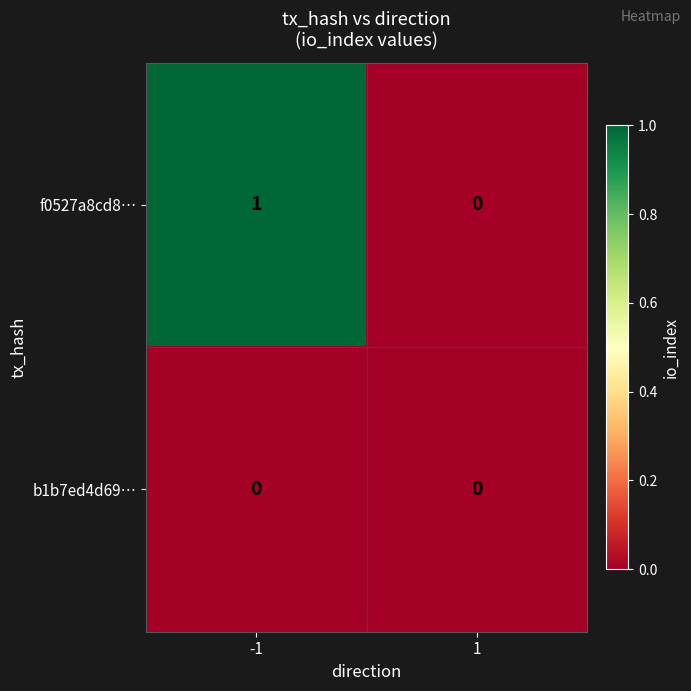

Is the value of b1b7ed4d69… at 1 greater than the value of f0527a8cd8… at -1?

No